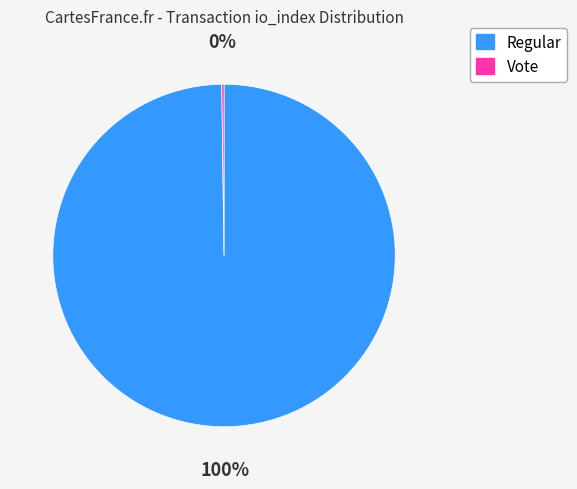

Is there a majority slice in this chart?

Yes